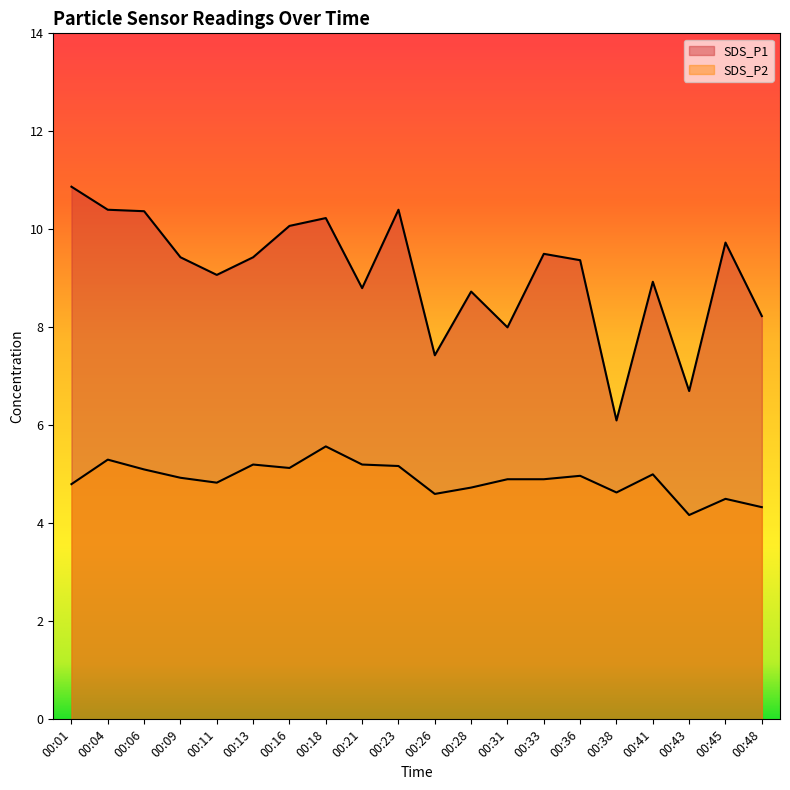

How many lines are shown in the chart?

2